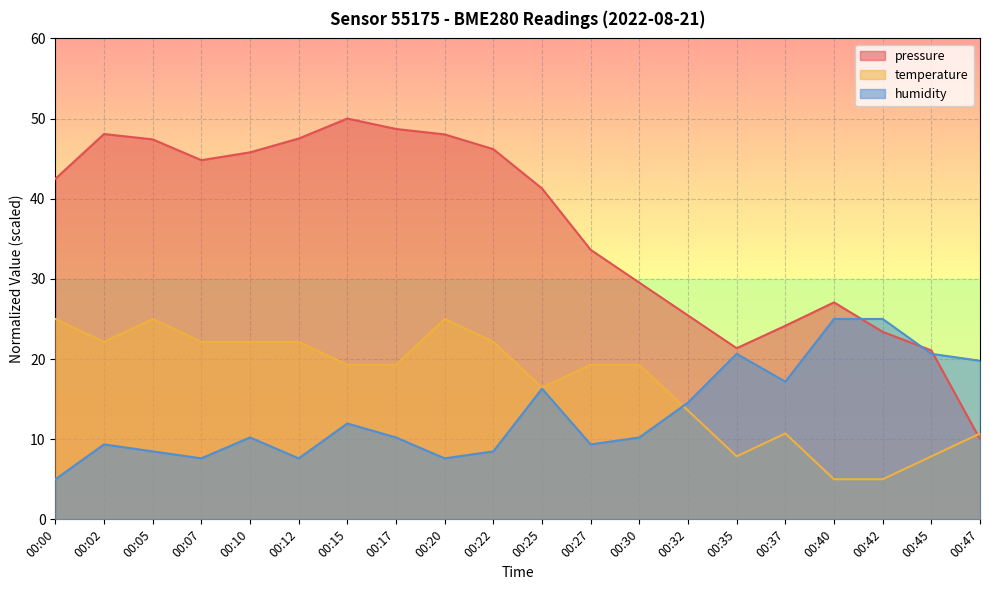

Does the chart display data point markers on the line(s)?

No